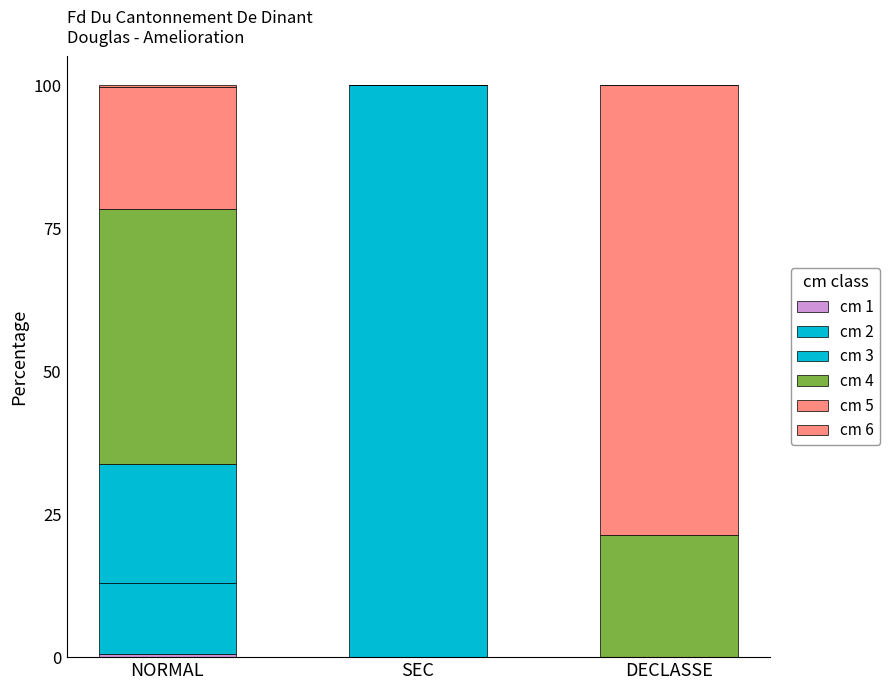

Are the bars horizontal?

No